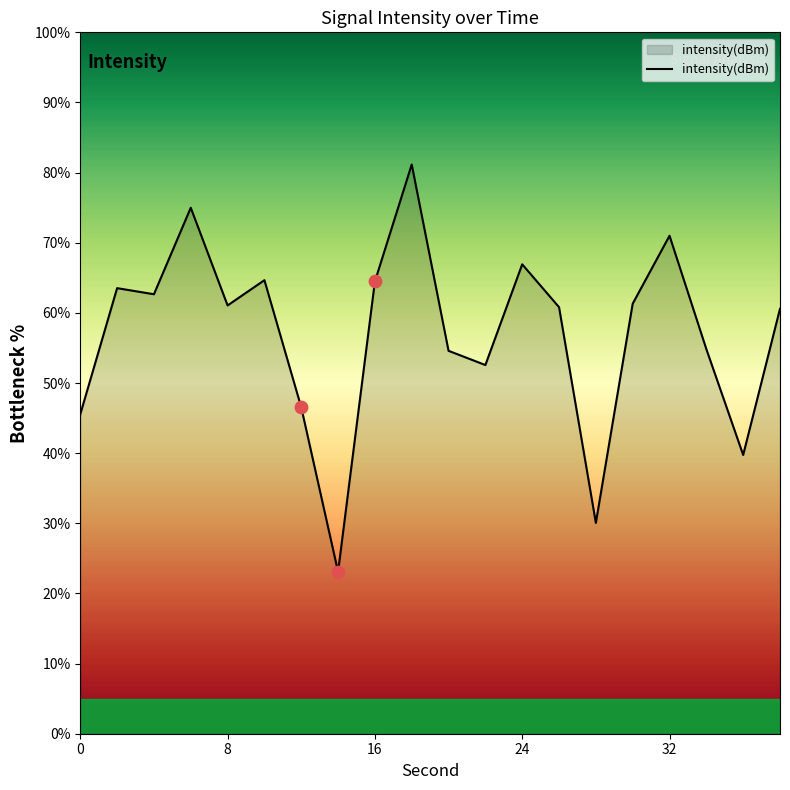

What is the greatest value displayed?

81.2